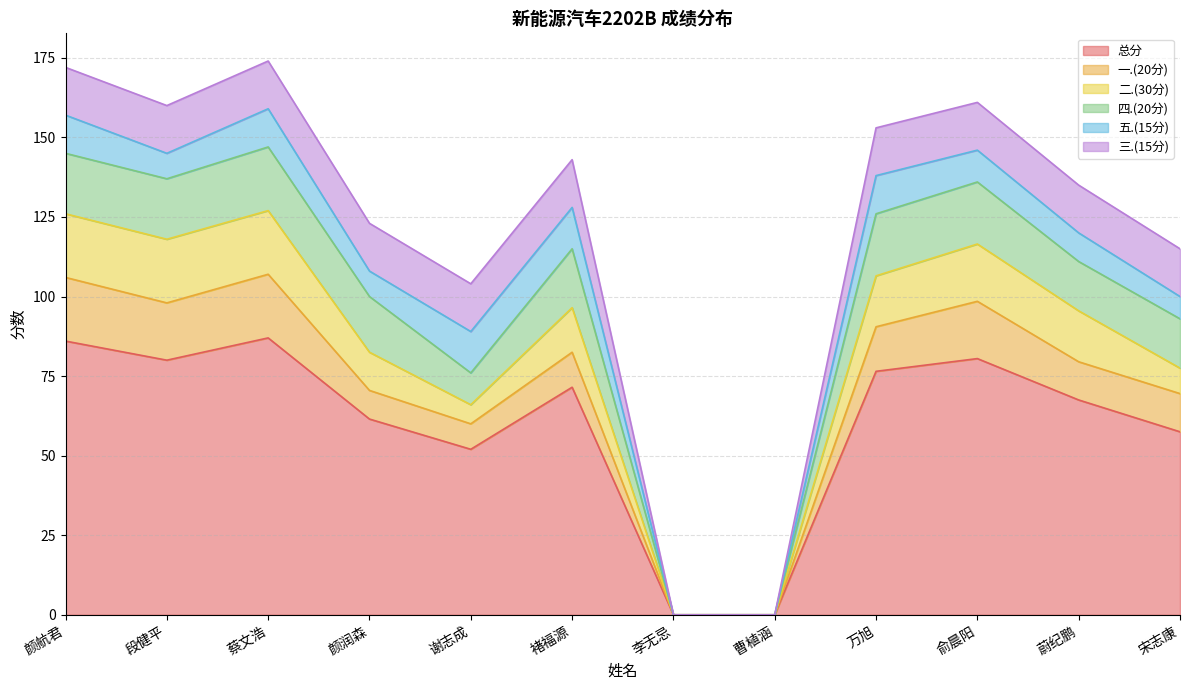

Reading left to right, extract all data points from this chart.

总分: 86.0	80.0	87.0	61.5	52.0	71.5	0.0	0.0	76.5	80.5	67.5	57.5
一.(20分): 20.0	18.0	20.0	9.0	8.0	11.0	0.0	0.0	14.0	18.0	12.0	12.0
二.(30分): 20.0	20.0	20.0	12.0	6.0	14.0	0.0	0.0	16.0	18.0	16.0	8.0
四.(20分): 19.0	19.0	20.0	17.5	10.0	18.5	0.0	0.0	19.5	19.5	15.5	15.5
五.(15分): 12.0	8.0	12.0	8.0	13.0	13.0	0.0	0.0	12.0	10.0	9.0	7.0
三.(15分): 15.0	15.0	15.0	15.0	15.0	15.0	0.0	0.0	15.0	15.0	15.0	15.0